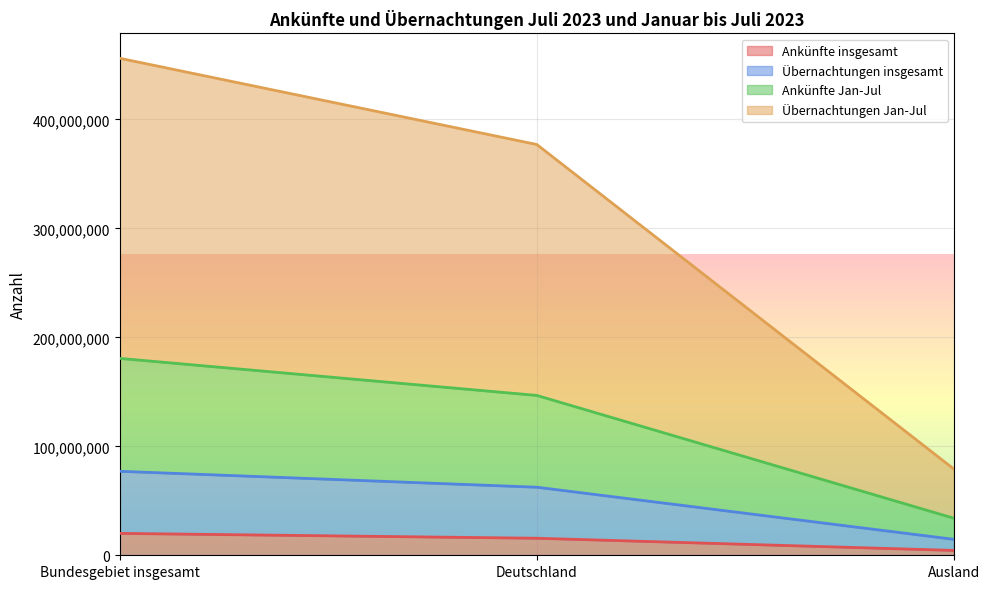

The Ankünfte Jan-Jul series shows 34000821 at Ausland. True or false?

True